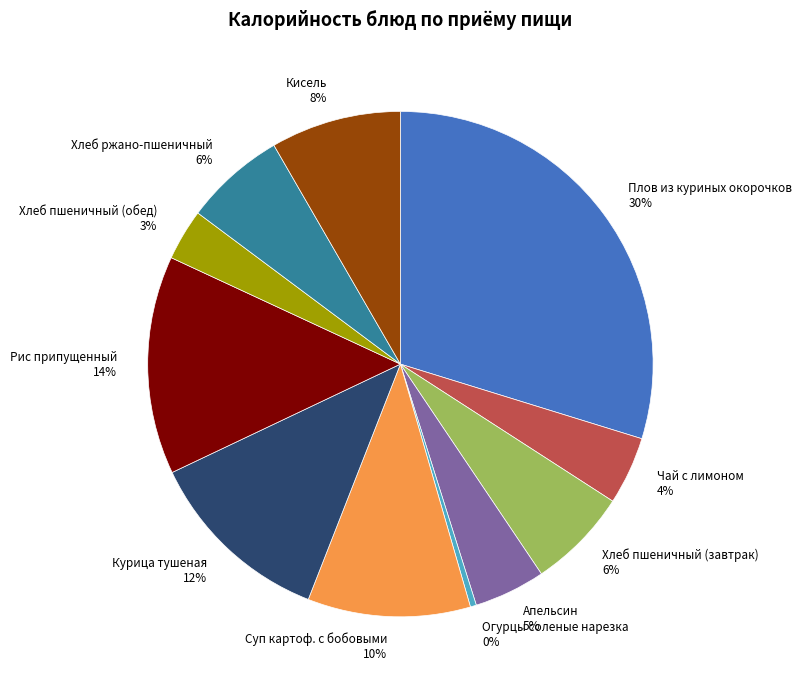

The Суп картоф. с бобовыми slice represents 10% of the pie. True or false?

True